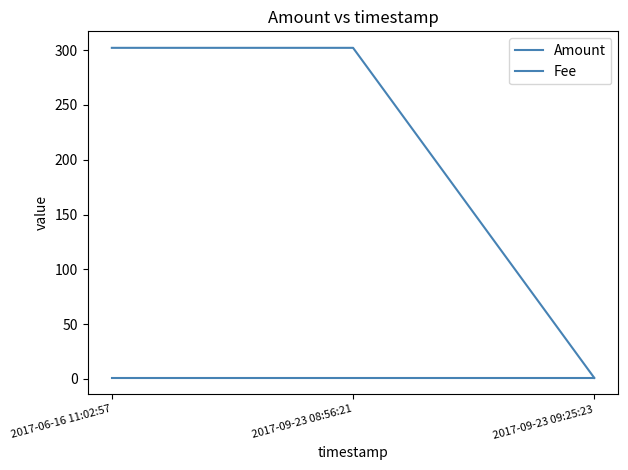

Count the number of categories in the chart.

3